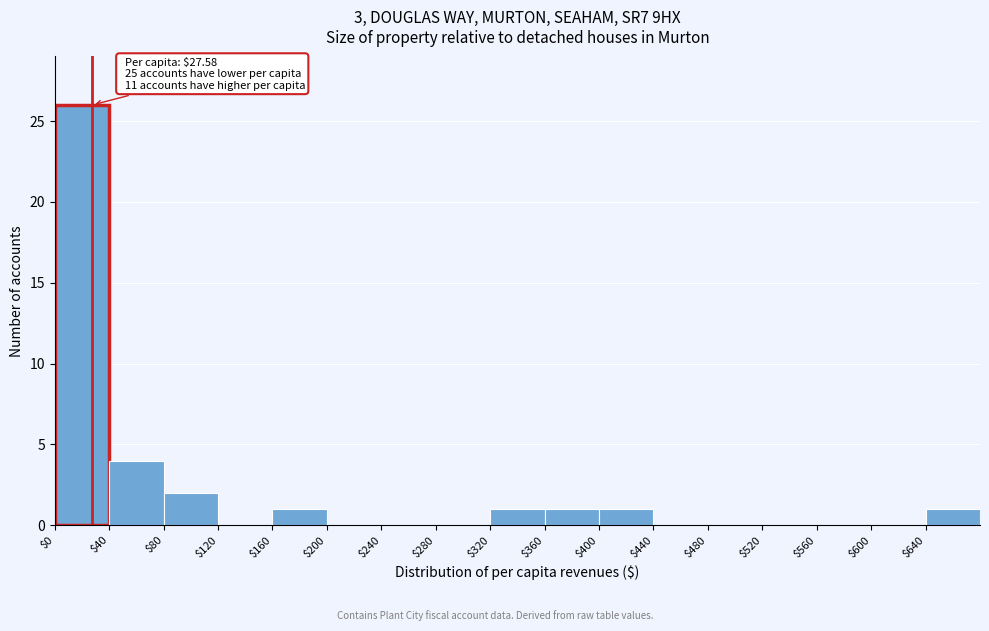

Over which range of the x-axis is the bar tallest?

0 to 40